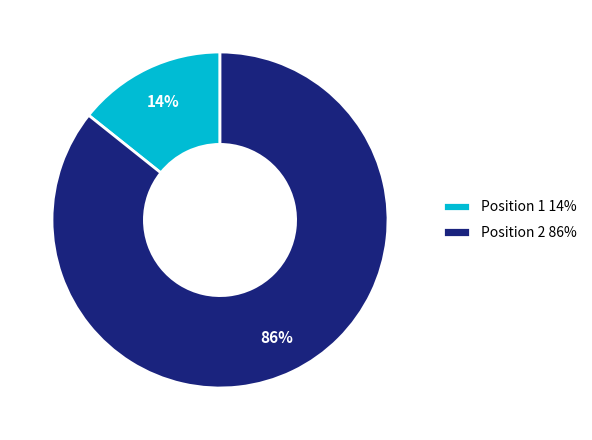

True or false: Position 1 accounts for 14% of the total.

True